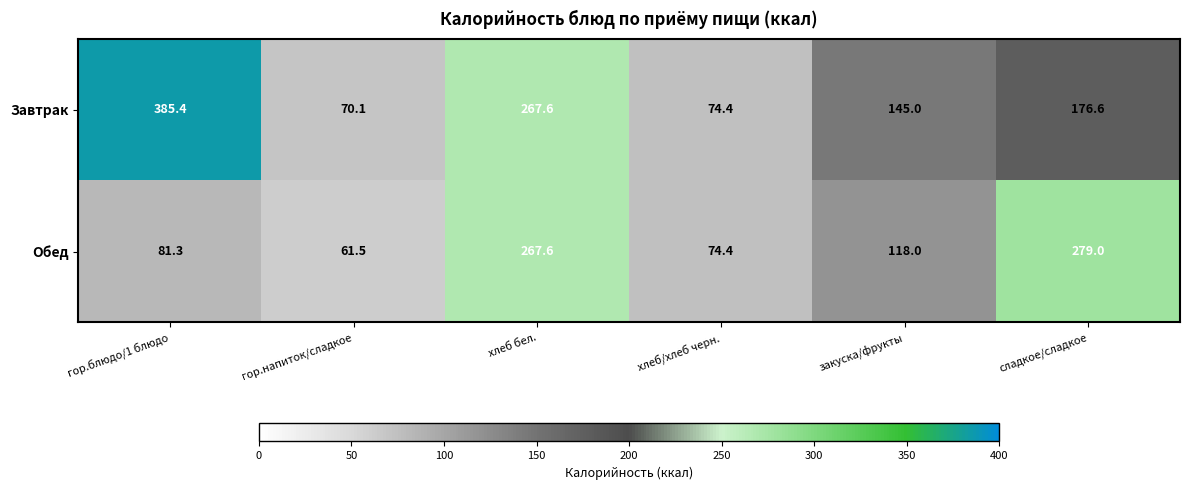

True or false: Обед has a value of 17.7 at гор.напиток/сладкое.

False